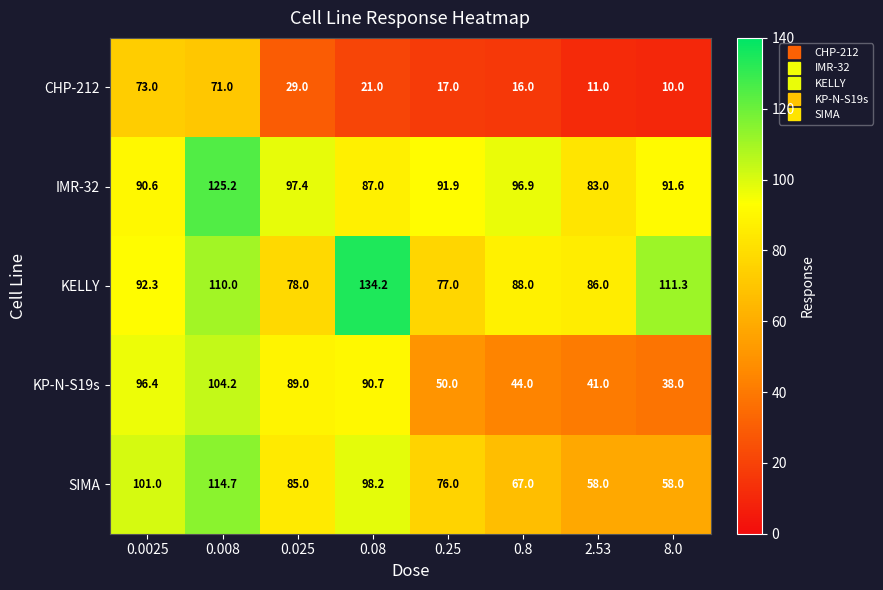

Count the number of categories in the chart.

8